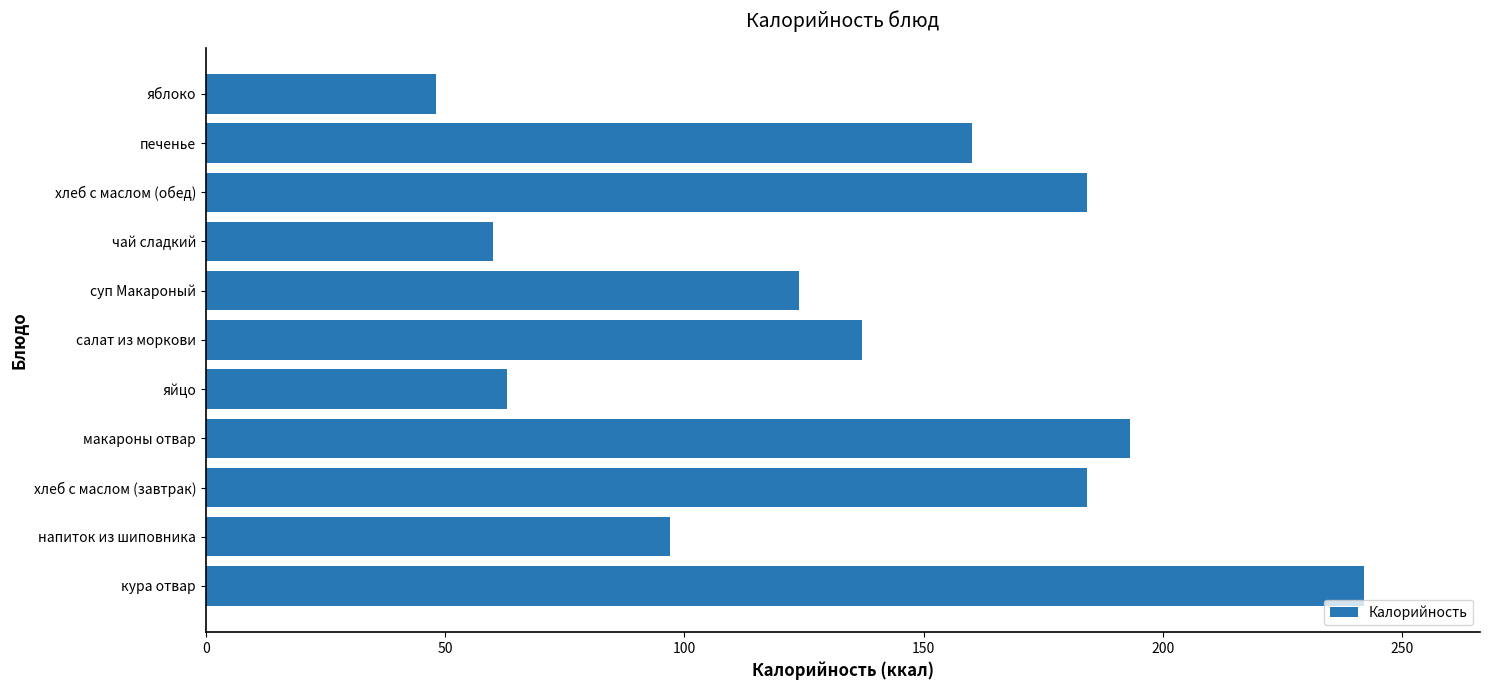

The chart shows a value of 97 at напиток из шиповника. True or false?

True